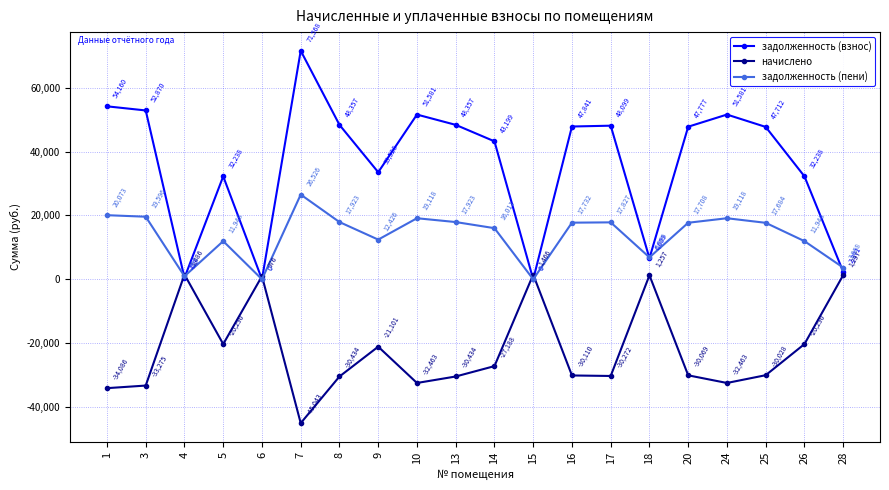

What is the greatest value displayed?

71568.4